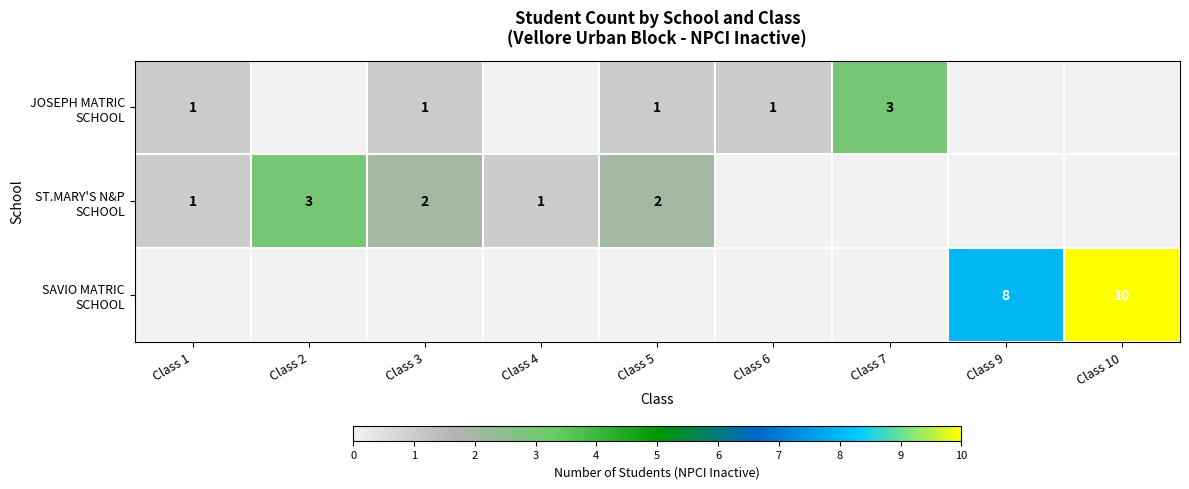

Which category has the lowest value in the JOSEPH MATRIC SCHOOL series?

Class 2